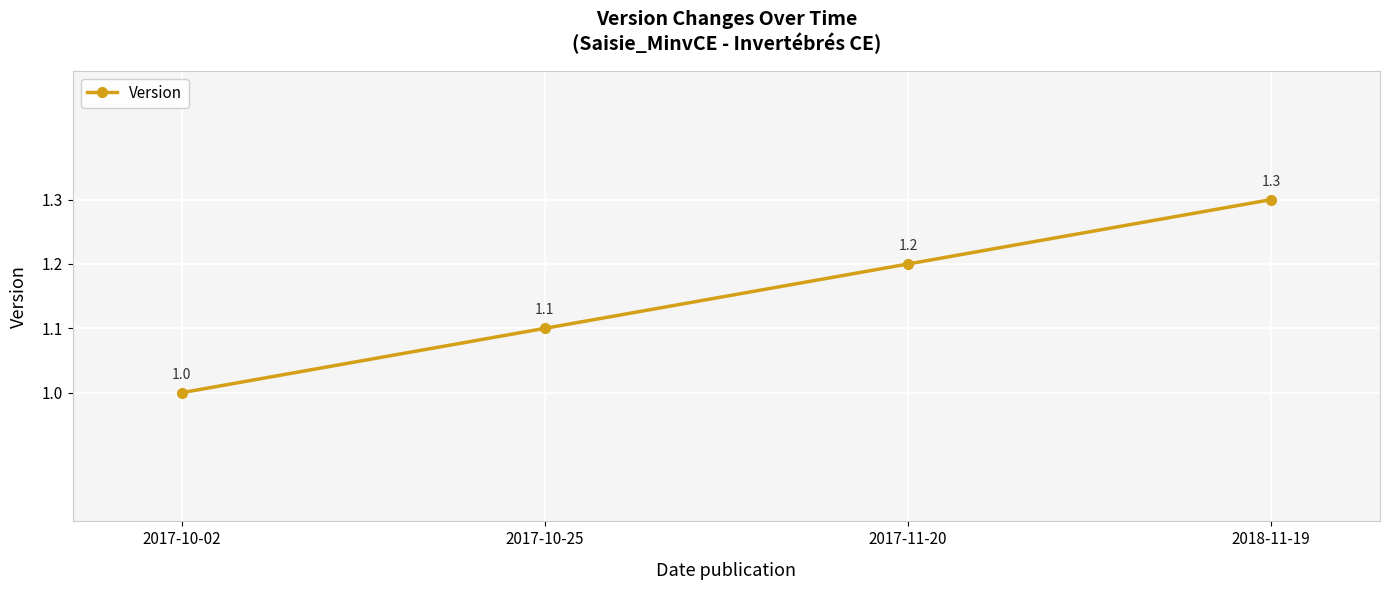

Which category has the highest value across all series?

2018-11-19